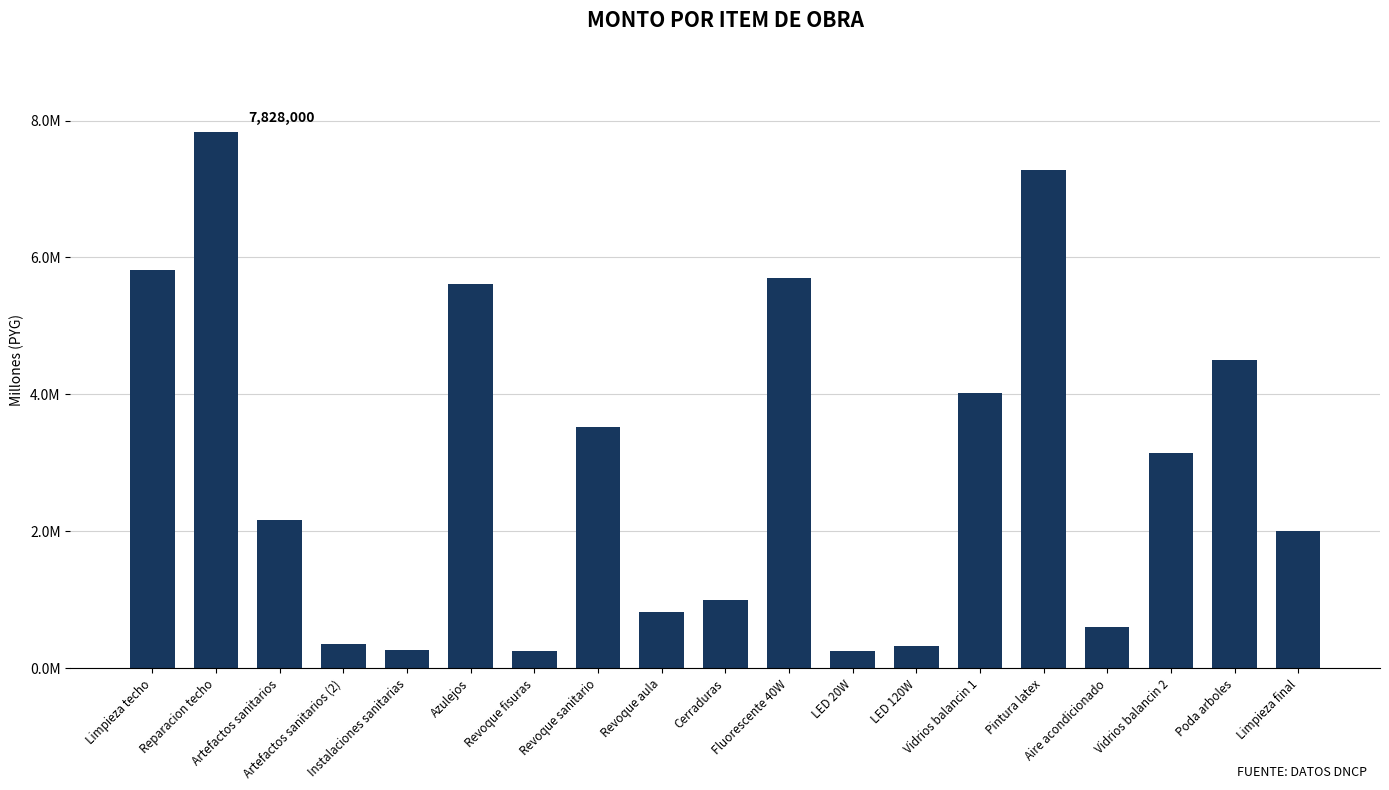

What is the smallest value displayed?

250000